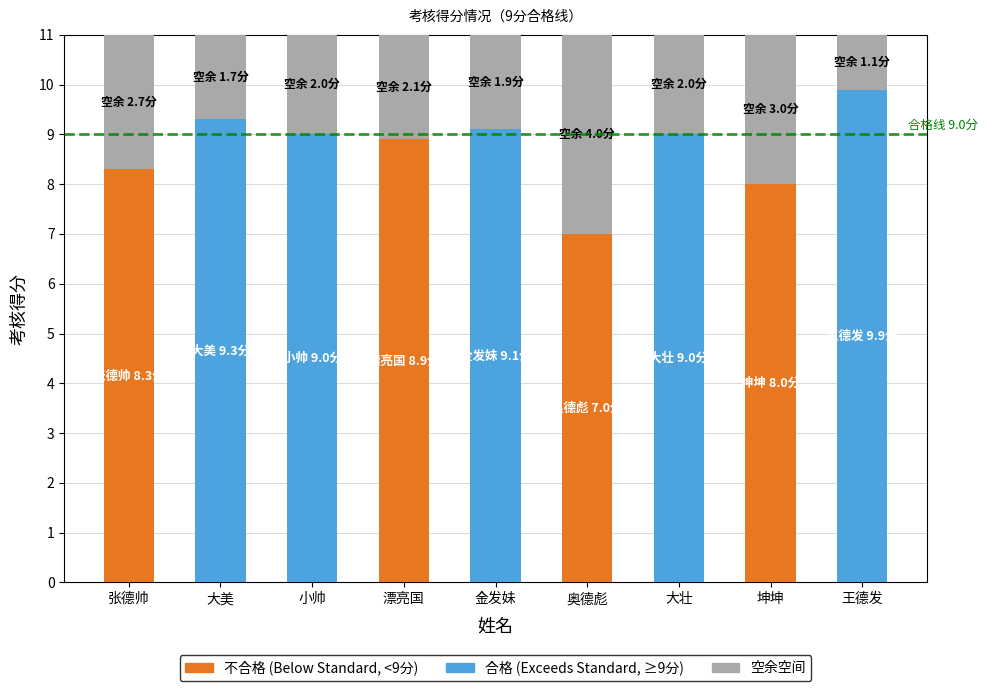

Reading right to left, list all the values displayed in this chart.

Below Standard (不合格, <9分): 0.0	8.0	0.0	7.0	0.0	8.9	0.0	0.0	8.3
Exceeds Standard (合格, ≥9分): 9.9	0.0	9.0	0.0	9.1	0.0	9.0	9.3	0.0
Vacant (未使用空间): 1.1	3.0	2.0	4.0	1.9	2.1	2.0	1.7	2.7